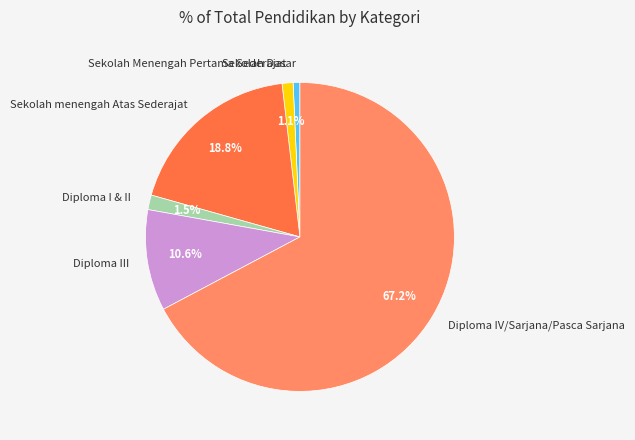

Which has a higher value, Sekolah menengah Atas Sederajat or Diploma I & II?

Sekolah menengah Atas Sederajat